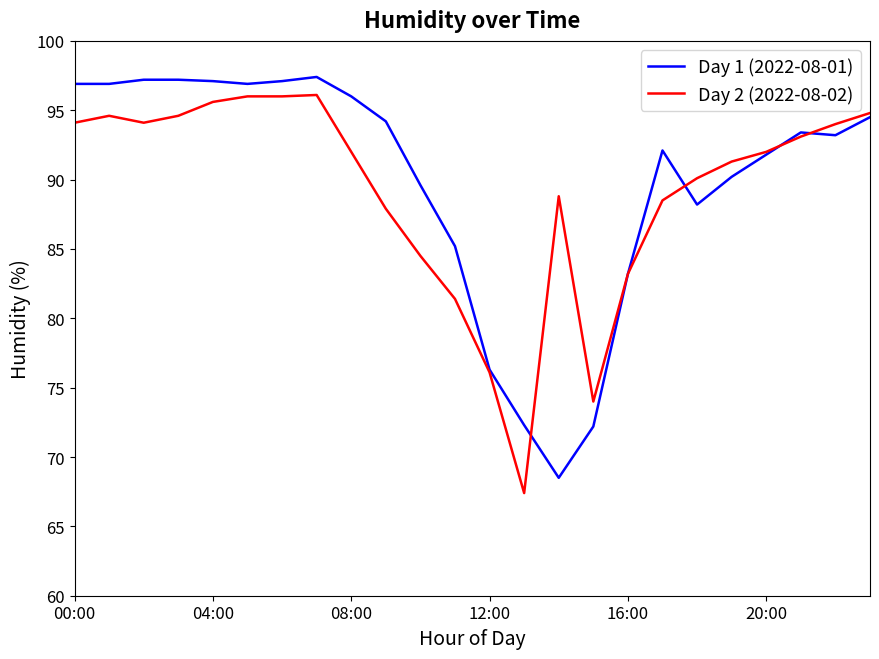

What is the lowest value of the Day 2 (2022-08-02) series?

67.4